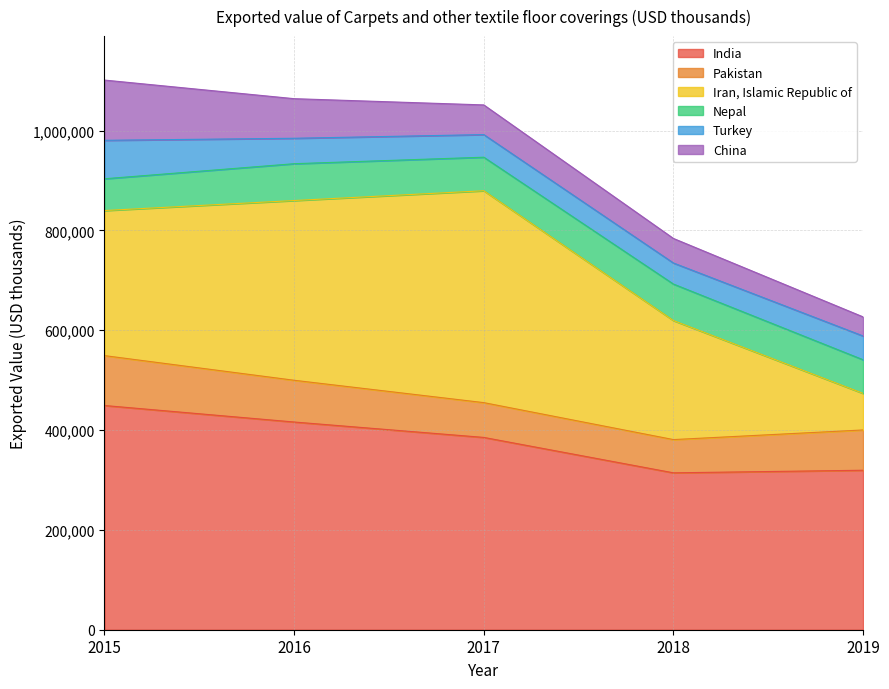

Between 2018 and 2017, which is larger?

2017